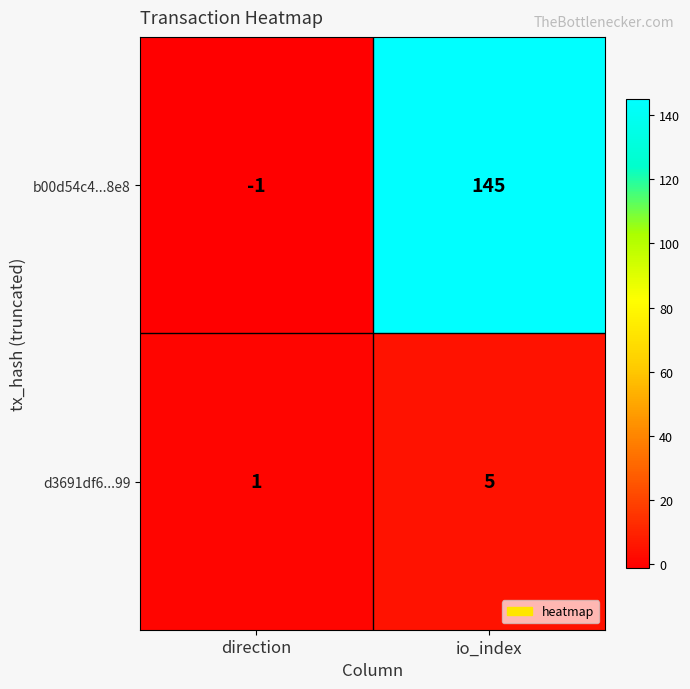

At direction, list the series in order from smallest to largest.

b00d54c4...8e8, d3691df6...99